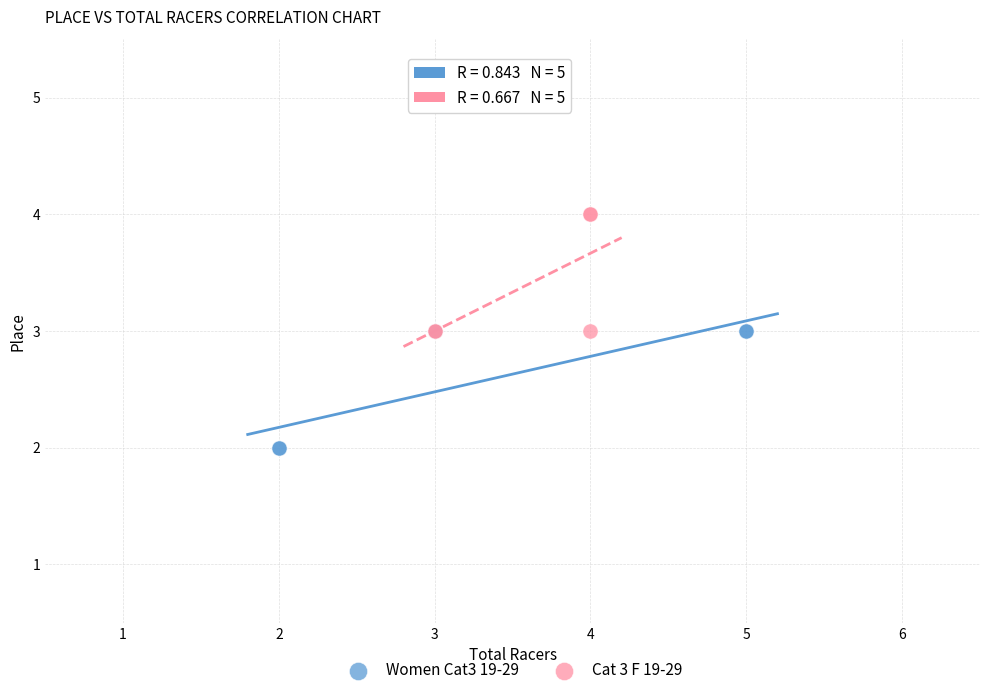

What are all the series names shown in the legend?

Women Cat3 19-29, Cat 3 F 19-29